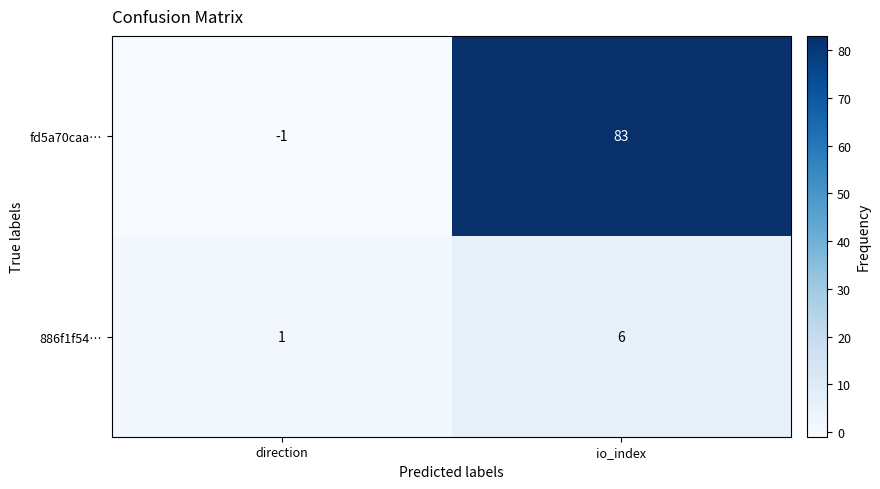

Reading right to left, what are all the values shown in this chart?

fd5a70caa…: io_index=83	direction=-1
886f1f54…: io_index=6	direction=1